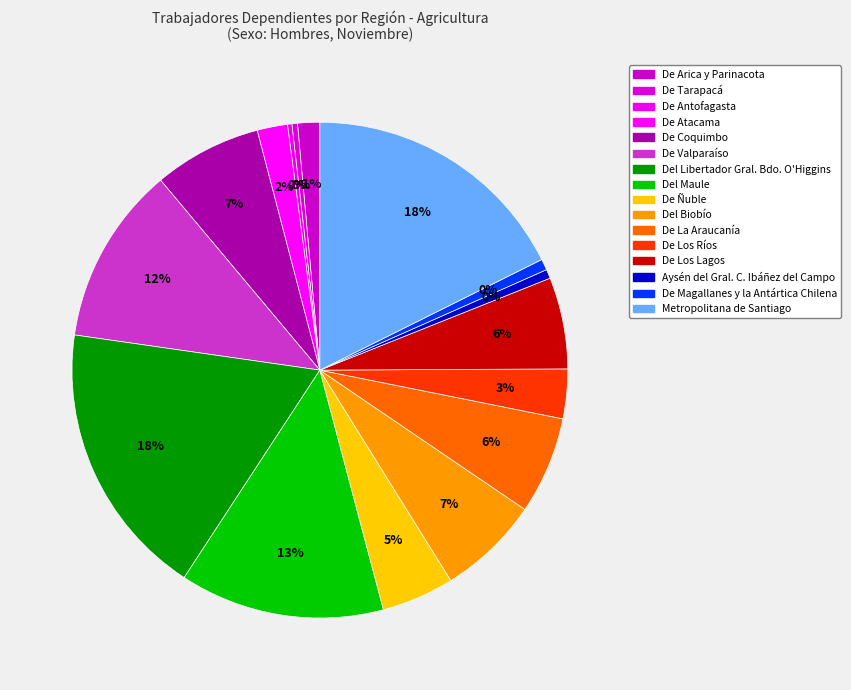

Which has a higher value, Del Biobío or De La Araucanía?

Del Biobío